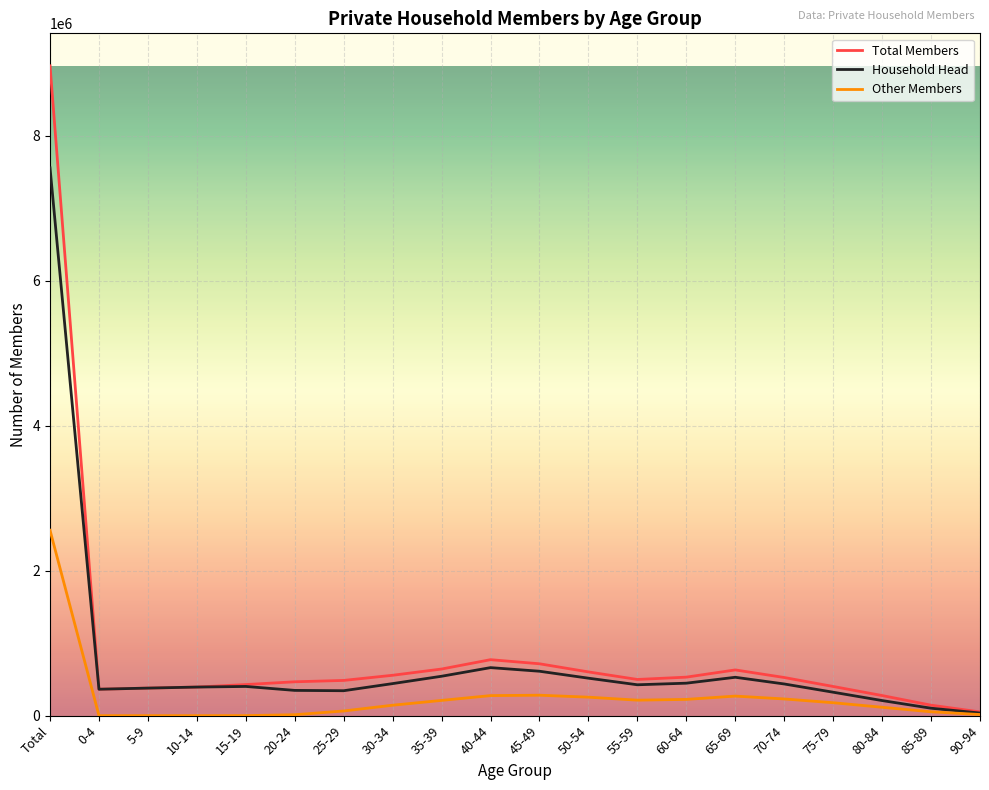

In Other Members, how many points are higher than both neighbors (excluding endpoints)?

2